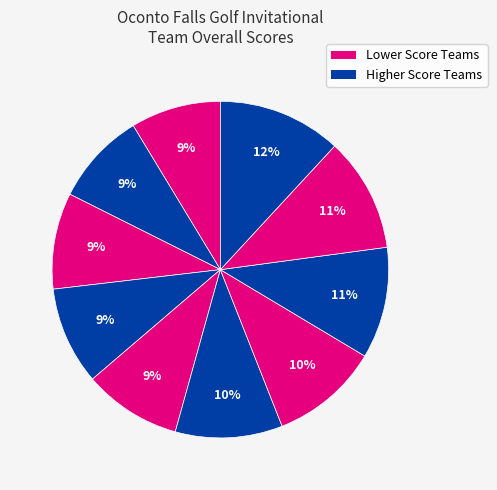

Count the number of slices in the pie.

10